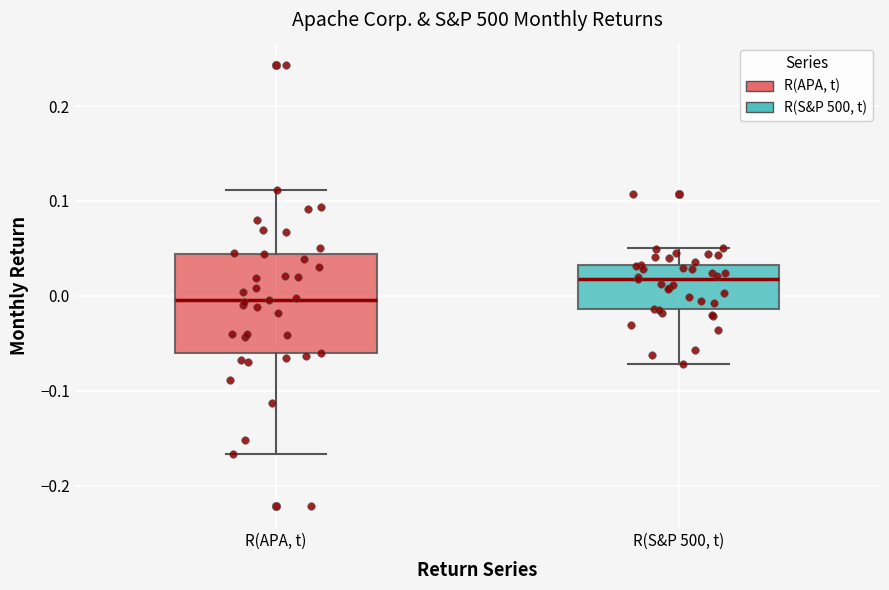

Which box is the tallest, from its lower edge to its upper edge?

R(APA, t)